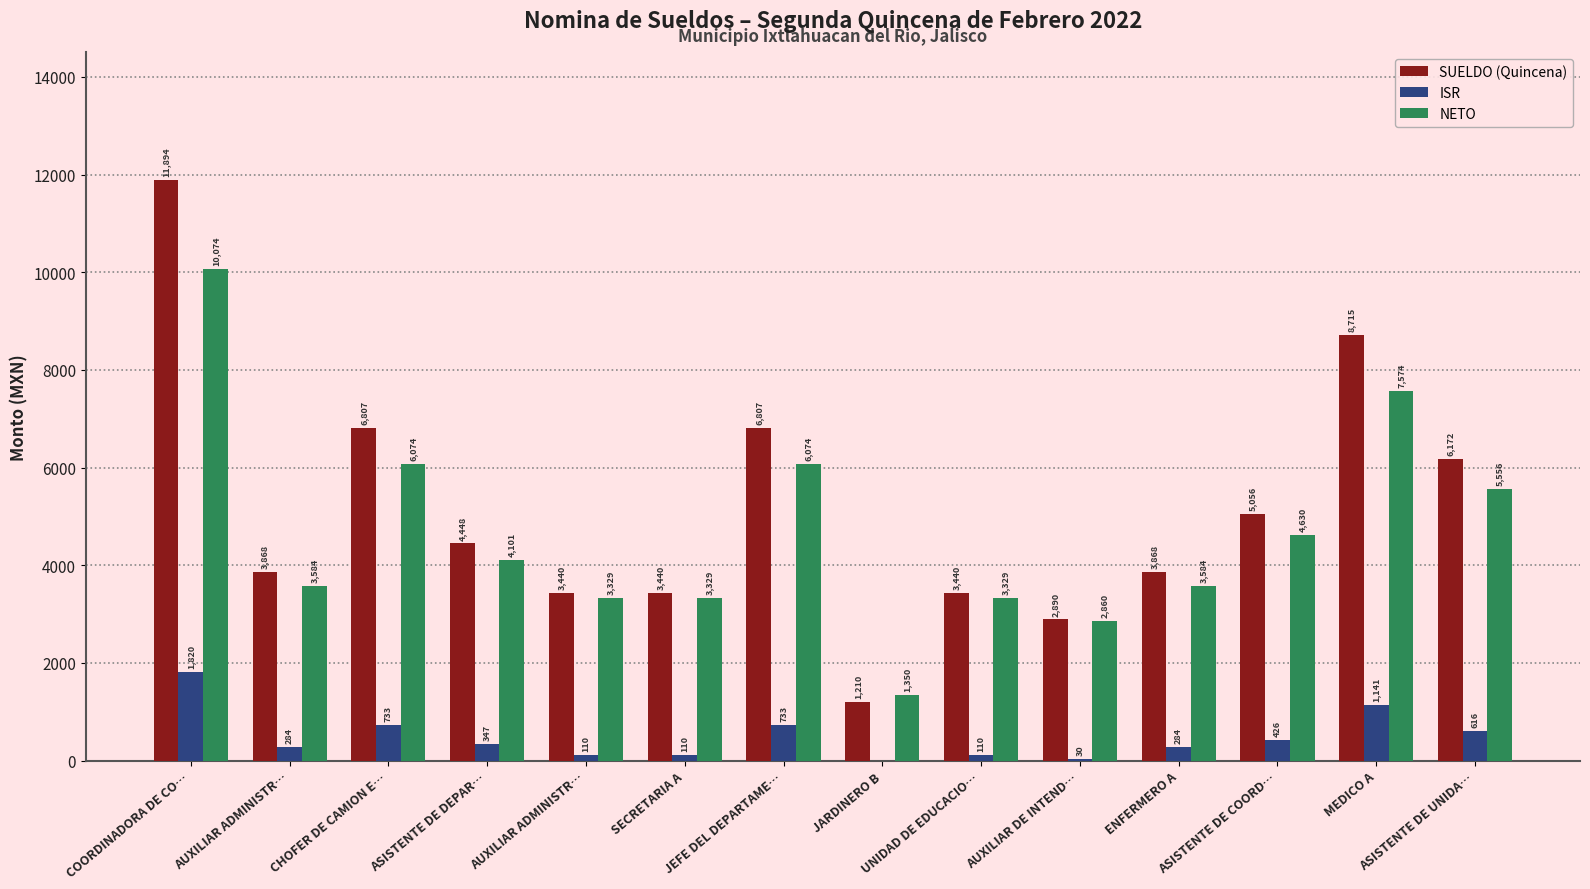

Which series changed the most between AUXILIAR ADMINISTR… and ASISTENTE DE COORD…?

SUELDO (Quincena)